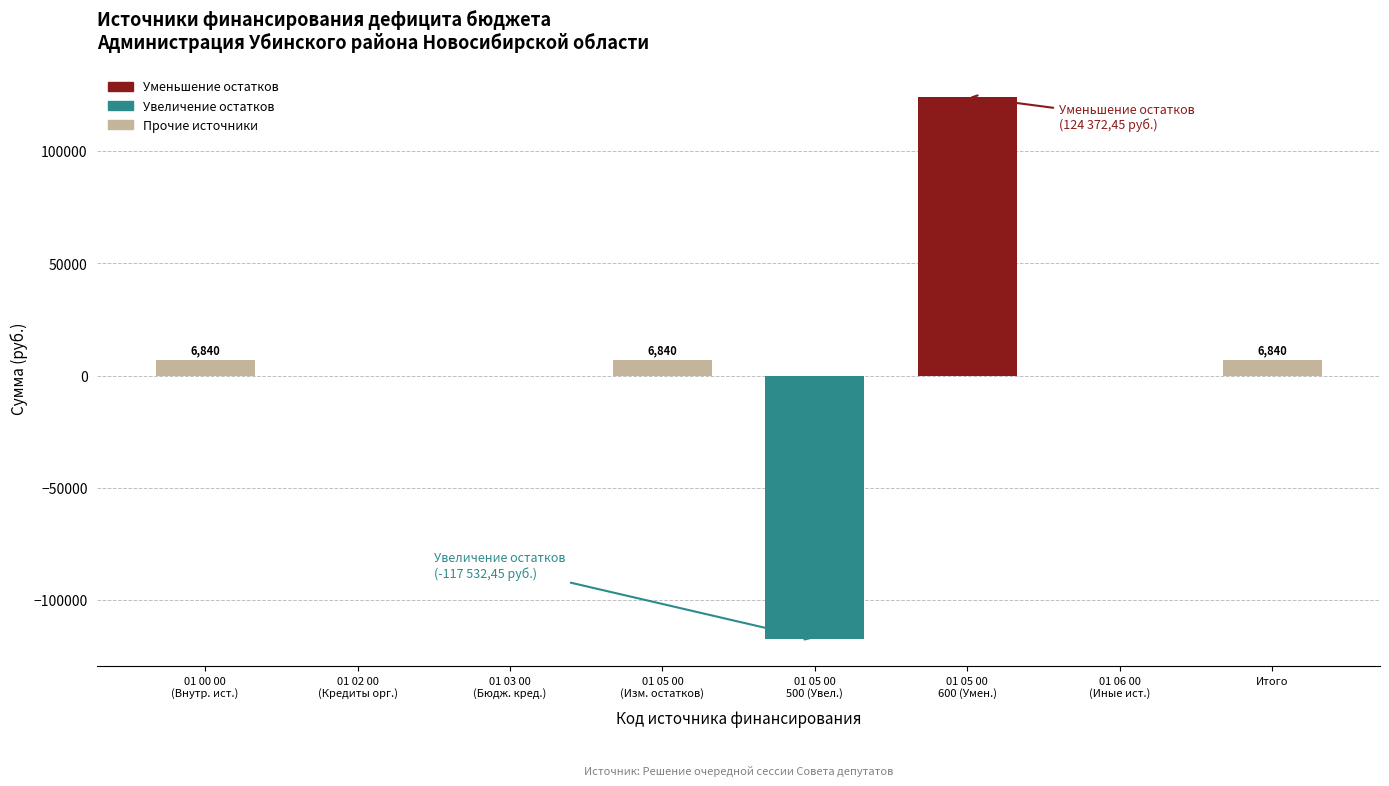

What is the sum of all values?

27360.0